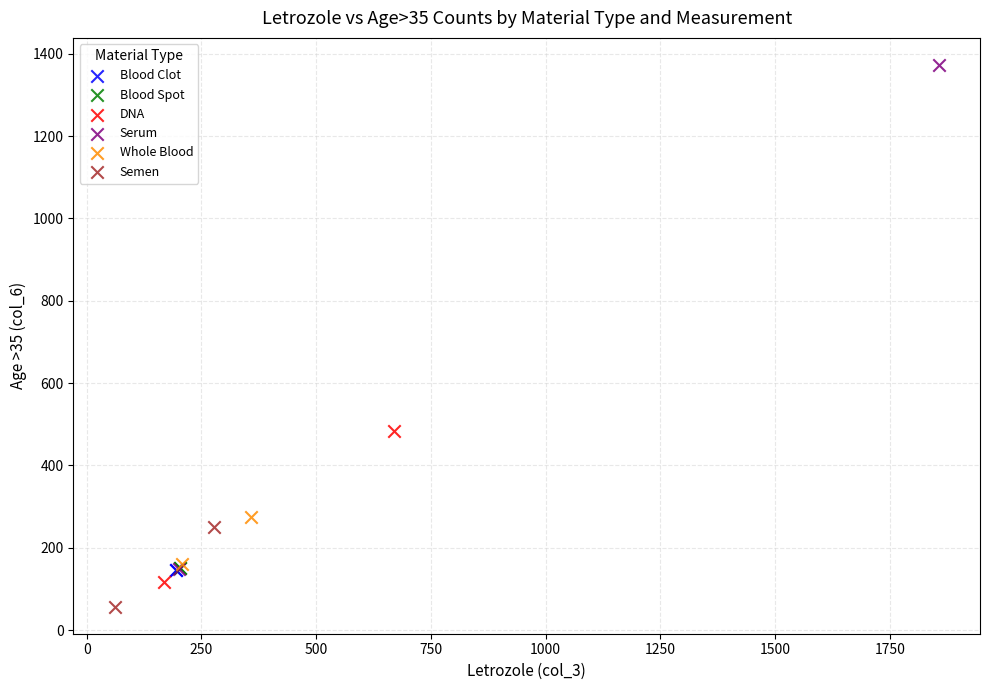

Which series contains the highest Y value?

Serum